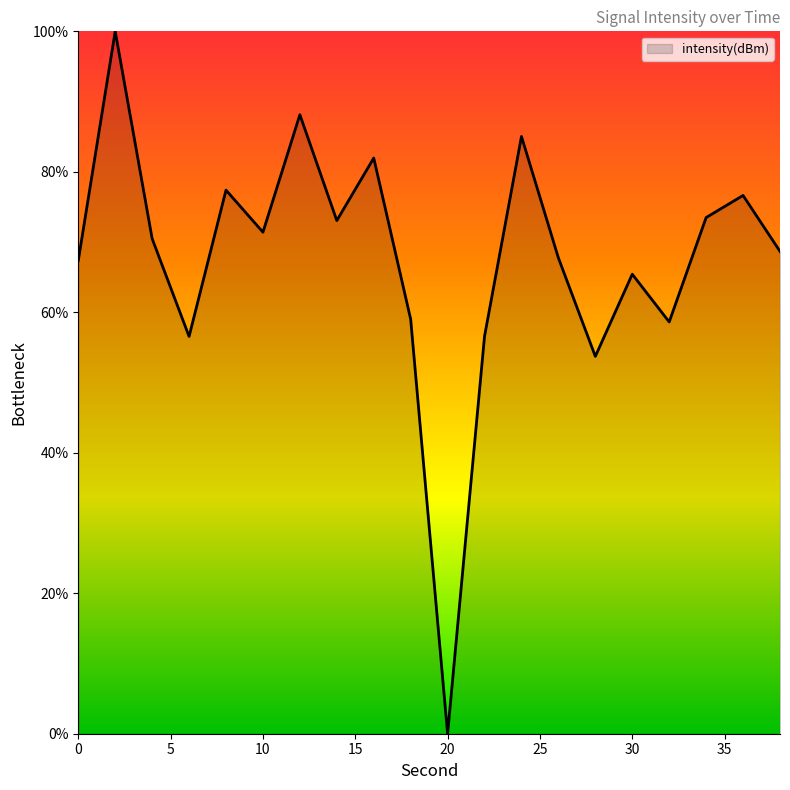

What is the maximum value shown in the chart?

100.0